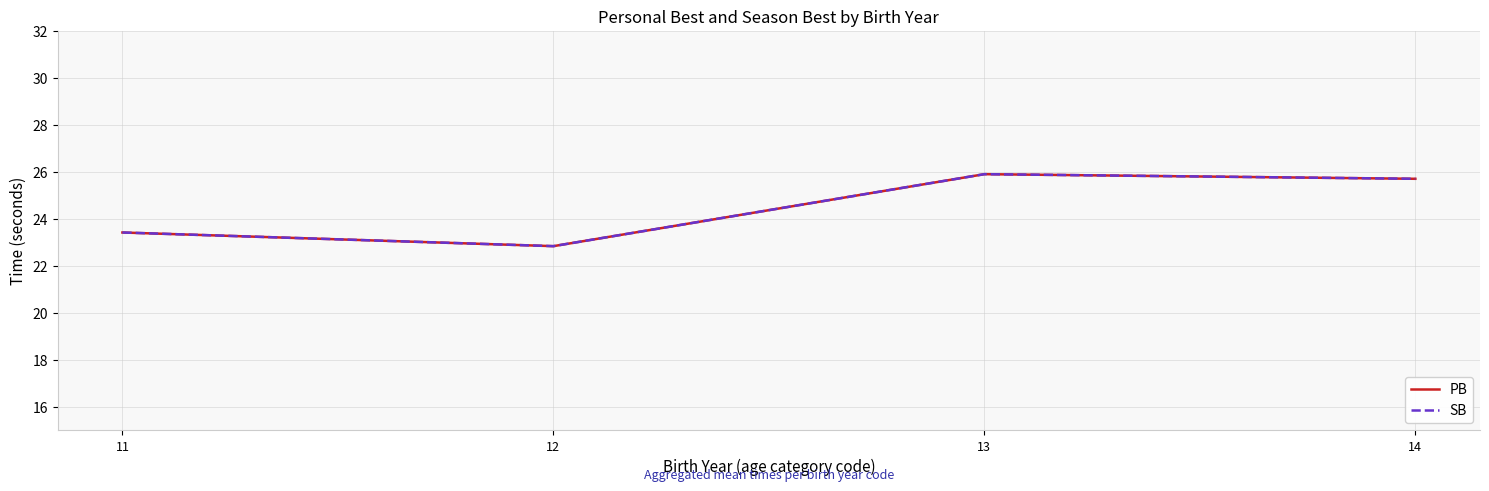

What is the average value of the PB series?

24.5